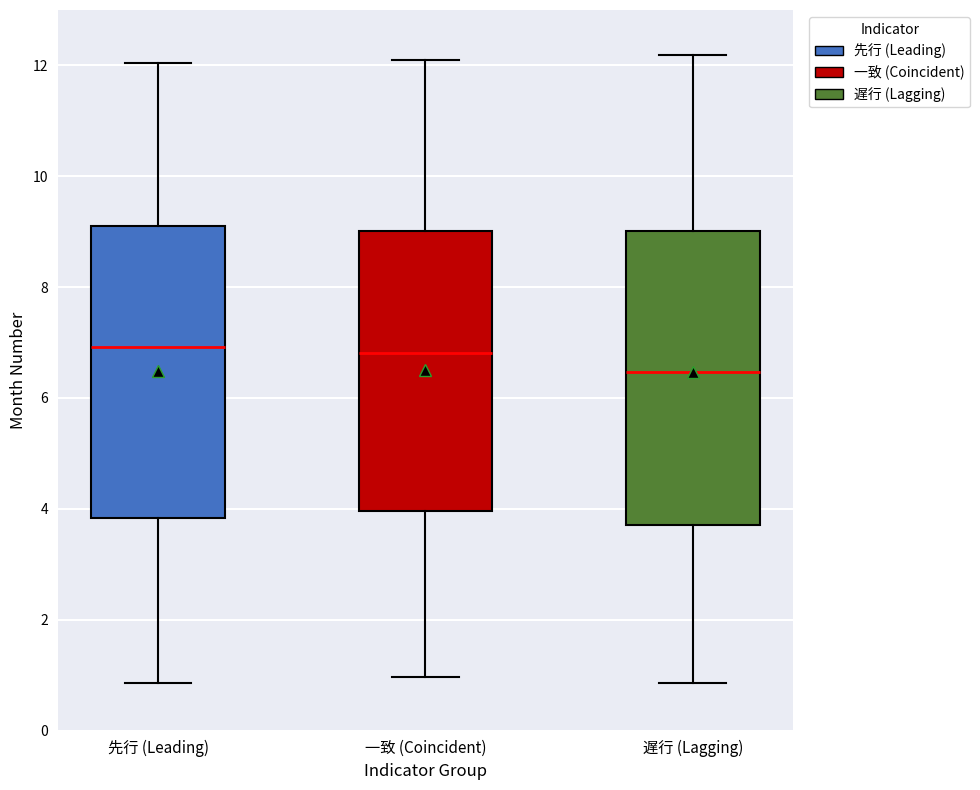

Where is the lower edge of the box for 先行 (Leading) on the y-axis? The values are not printed on the chart, so give them approximately, as read against the axis.

3.8